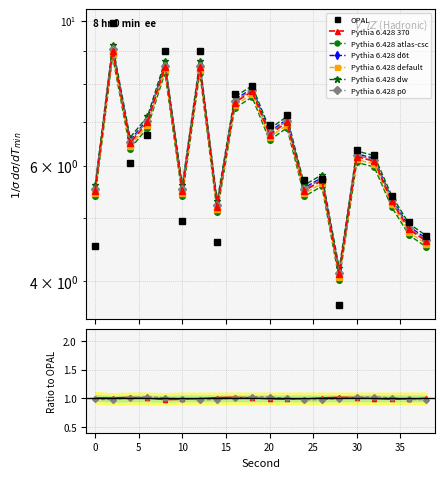

At which category is the sum across all series the highest?

2